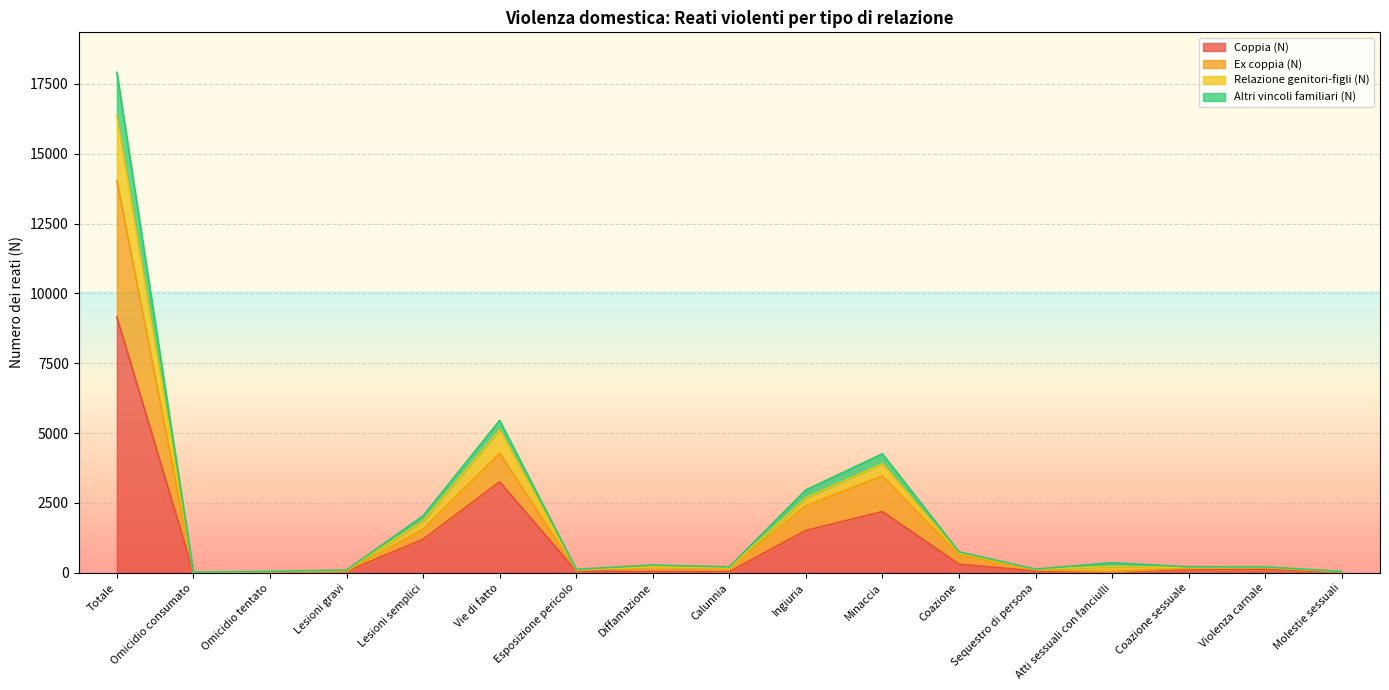

True or false: Relazione genitori-figli (N) has more than 0 interior local peaks.

True